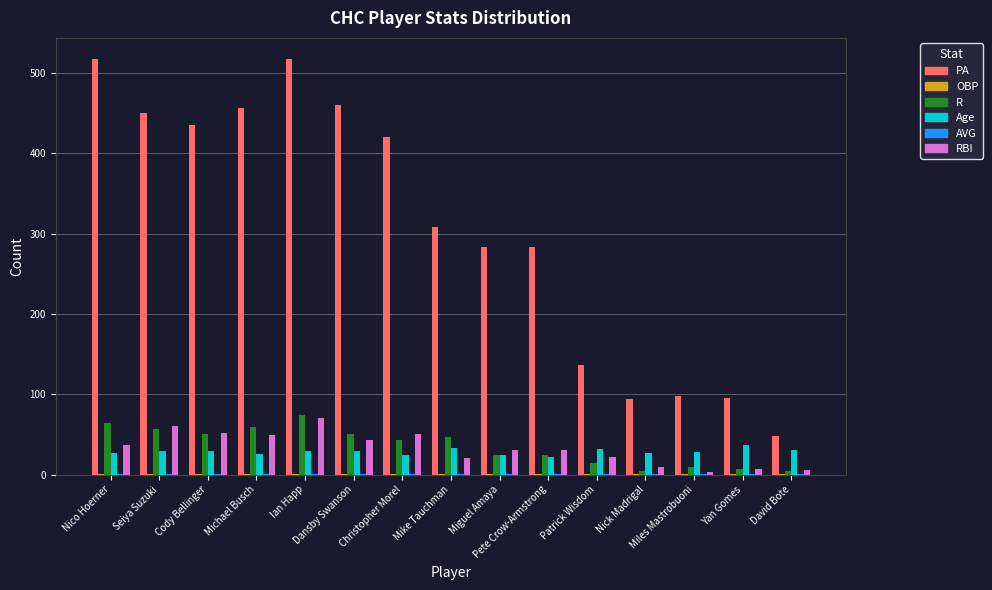

What is the sum of the Age values at Ian Happ and David Bote?

61.0